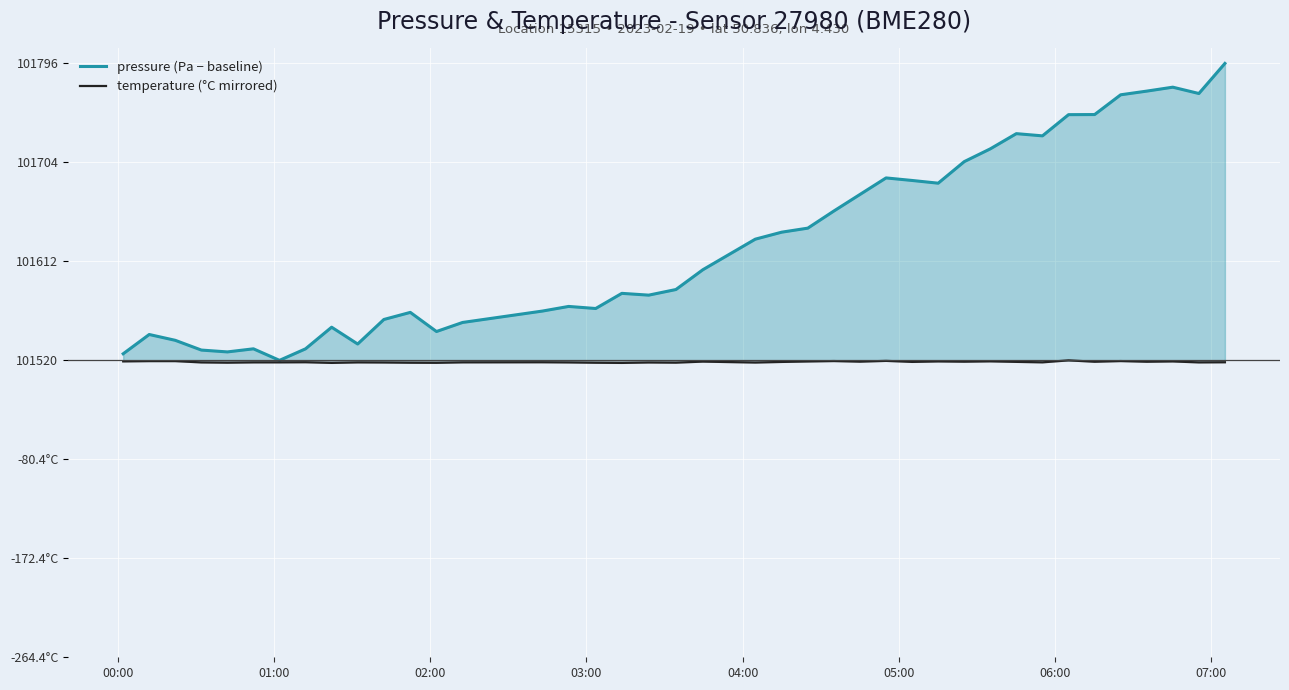

Does the chart display data point markers on the line(s)?

No